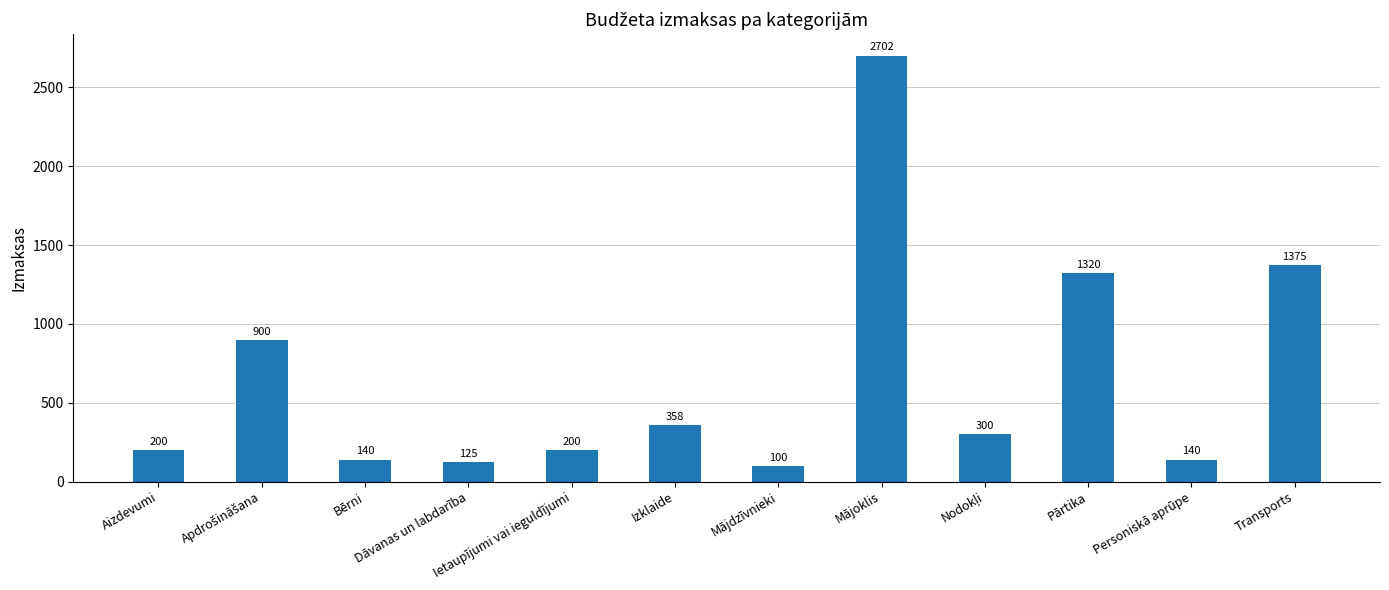

How many distinct data groups are displayed?

1